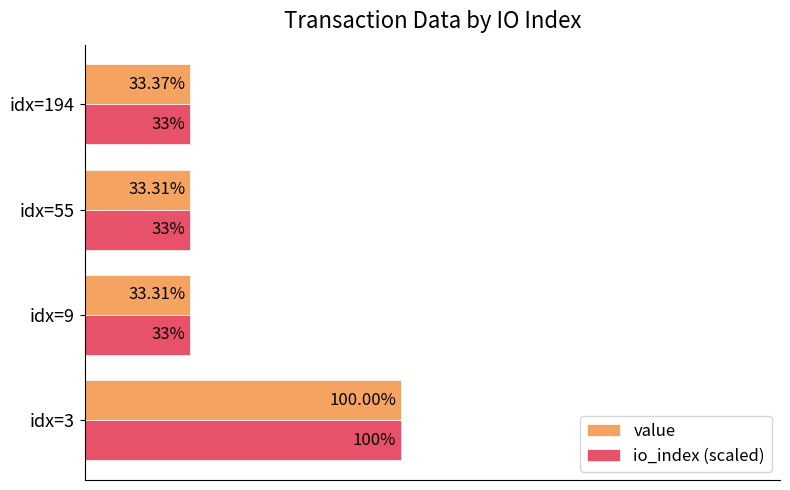

Which series has the widest spread of values?

value